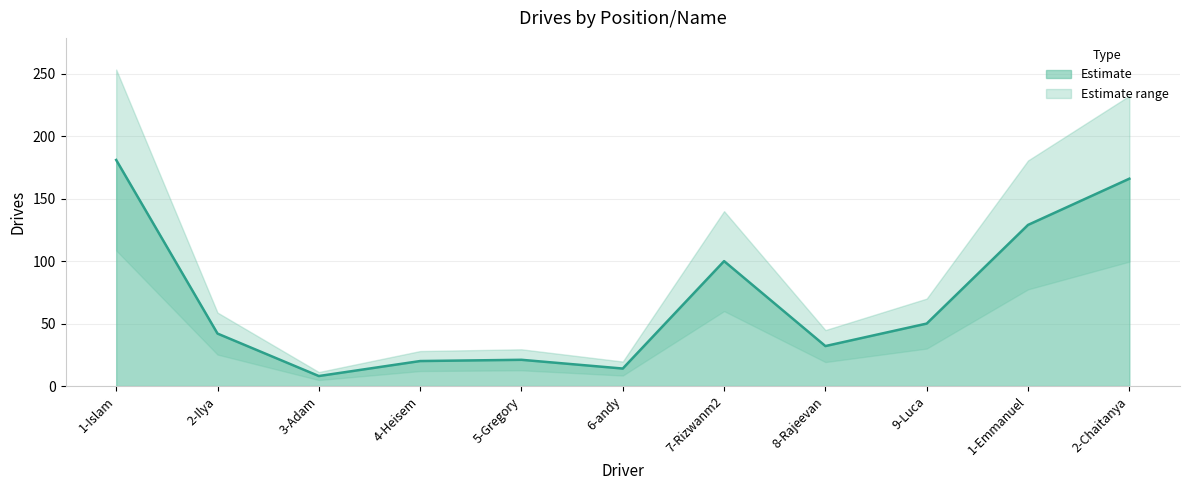

Which has a higher value, 4-Heisem or 1-Islam?

1-Islam